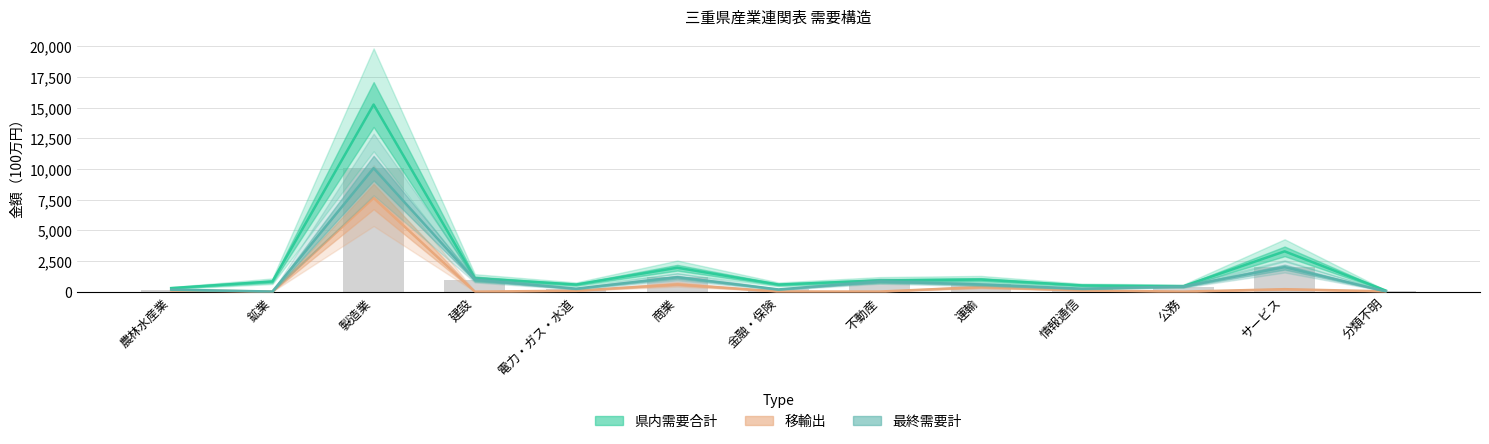

How many groups of bars are there?

13